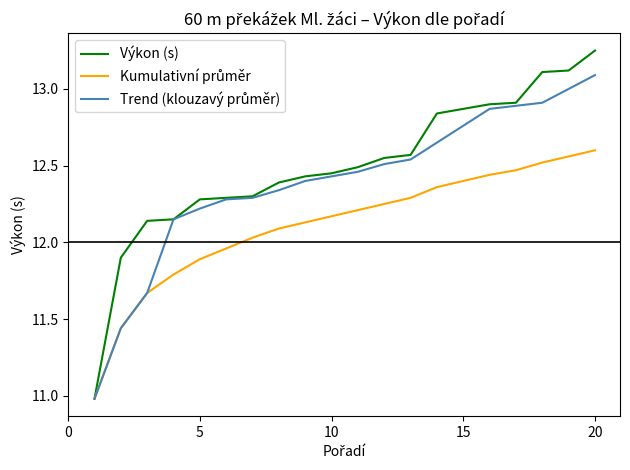

Which series has the largest total across all categories?

Výkon (s)